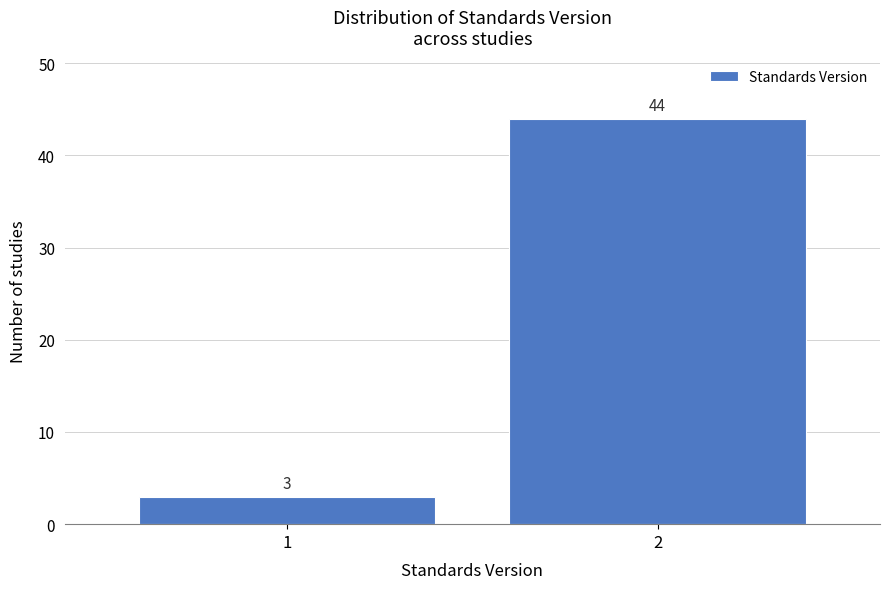

Reading left to right, transcribe all the data shown in this chart.

3	44